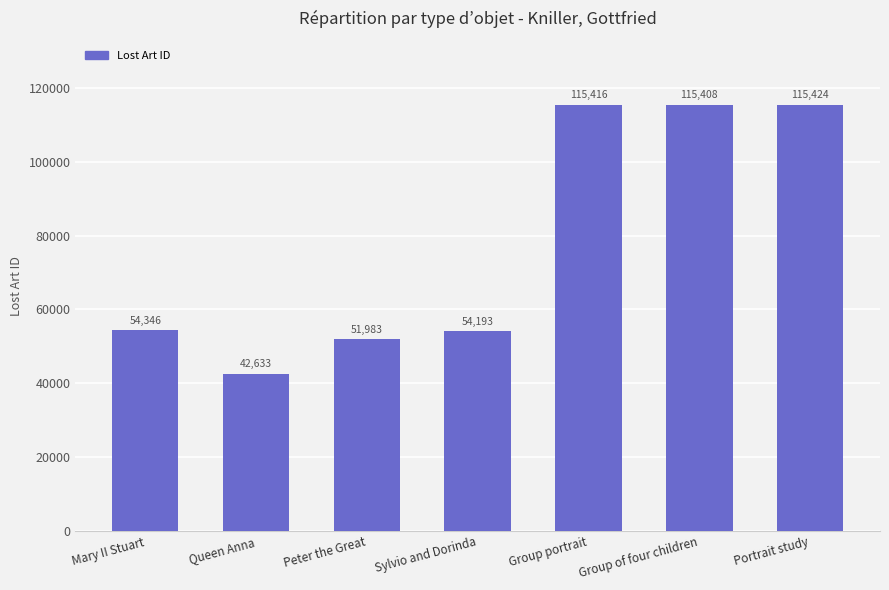

What is the average value?

78486